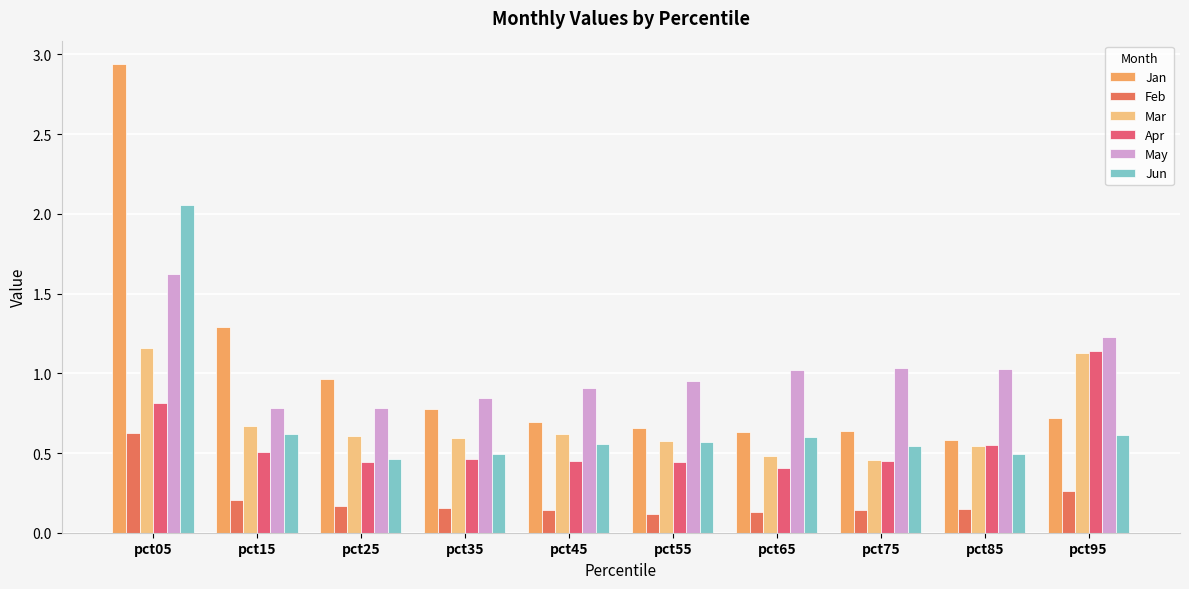

Reading right to left, list all the values displayed in this chart.

Jan: pct95=0.7	pct85=0.6	pct75=0.6	pct65=0.6	pct55=0.7	pct45=0.7	pct35=0.8	pct25=1.0	pct15=1.3	pct05=2.9
Feb: pct95=0.3	pct85=0.1	pct75=0.1	pct65=0.1	pct55=0.1	pct45=0.1	pct35=0.2	pct25=0.2	pct15=0.2	pct05=0.6
Mar: pct95=1.1	pct85=0.5	pct75=0.5	pct65=0.5	pct55=0.6	pct45=0.6	pct35=0.6	pct25=0.6	pct15=0.7	pct05=1.2
Apr: pct95=1.1	pct85=0.6	pct75=0.5	pct65=0.4	pct55=0.4	pct45=0.5	pct35=0.5	pct25=0.4	pct15=0.5	pct05=0.8
May: pct95=1.2	pct85=1.0	pct75=1.0	pct65=1.0	pct55=1.0	pct45=0.9	pct35=0.8	pct25=0.8	pct15=0.8	pct05=1.6
Jun: pct95=0.6	pct85=0.5	pct75=0.5	pct65=0.6	pct55=0.6	pct45=0.6	pct35=0.5	pct25=0.5	pct15=0.6	pct05=2.1